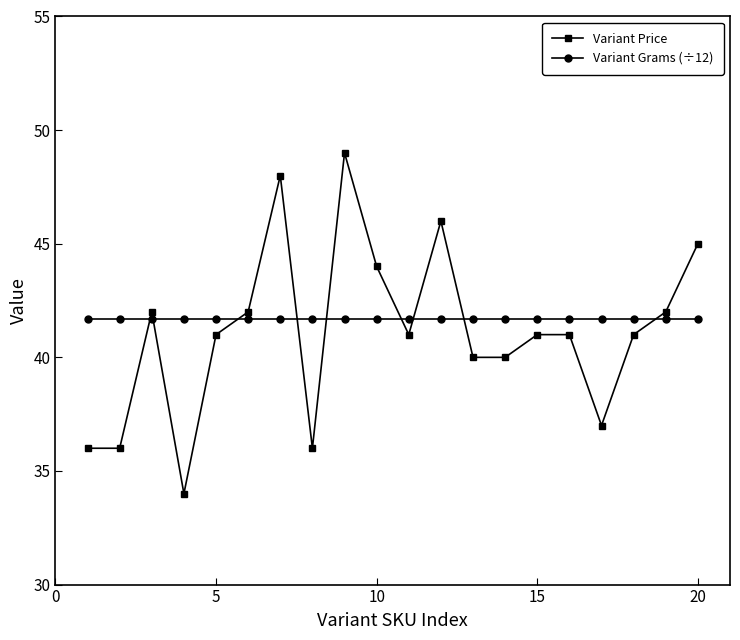

What is the value of the Variant Price point at the 16th from the left?

41.0